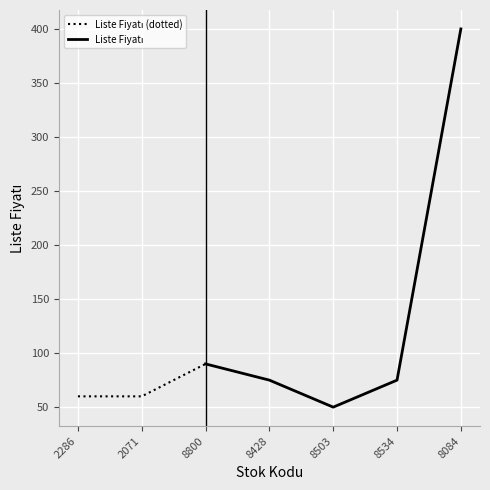

Approximately how many times larger is the value at 9786055648534 compared to 9786257952071?

1.2